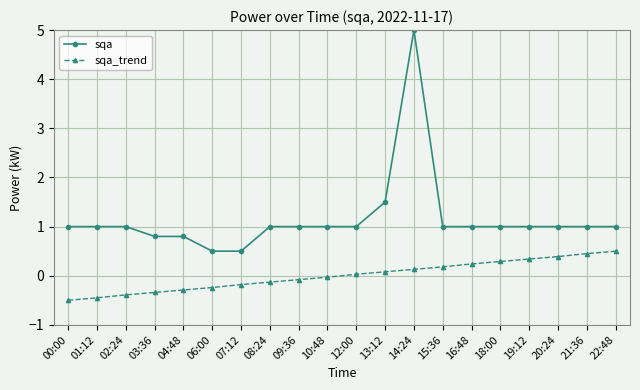

The sqa series shows 1.4 at 00:00. True or false?

False